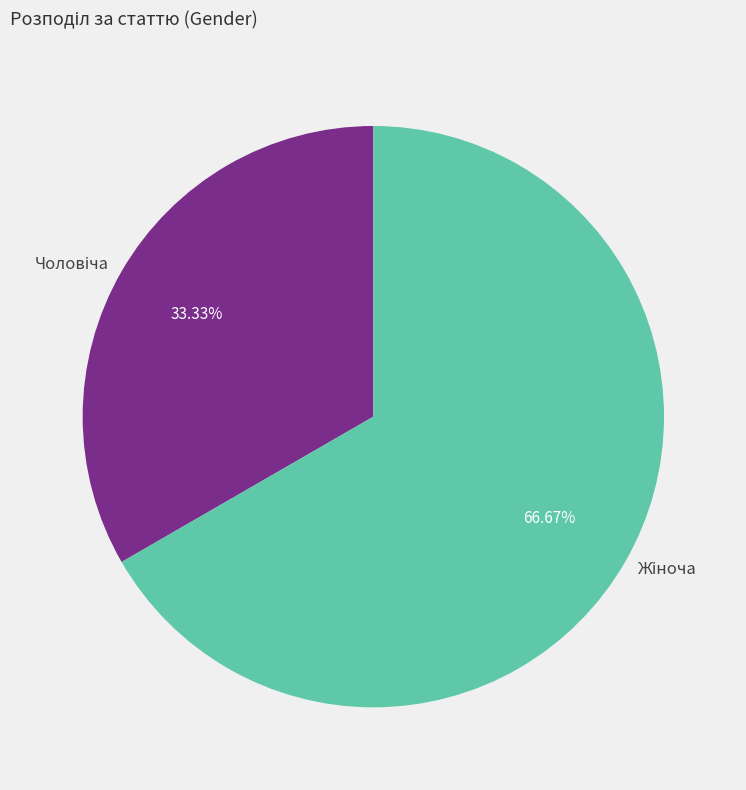

Is there a majority slice in this chart?

Yes